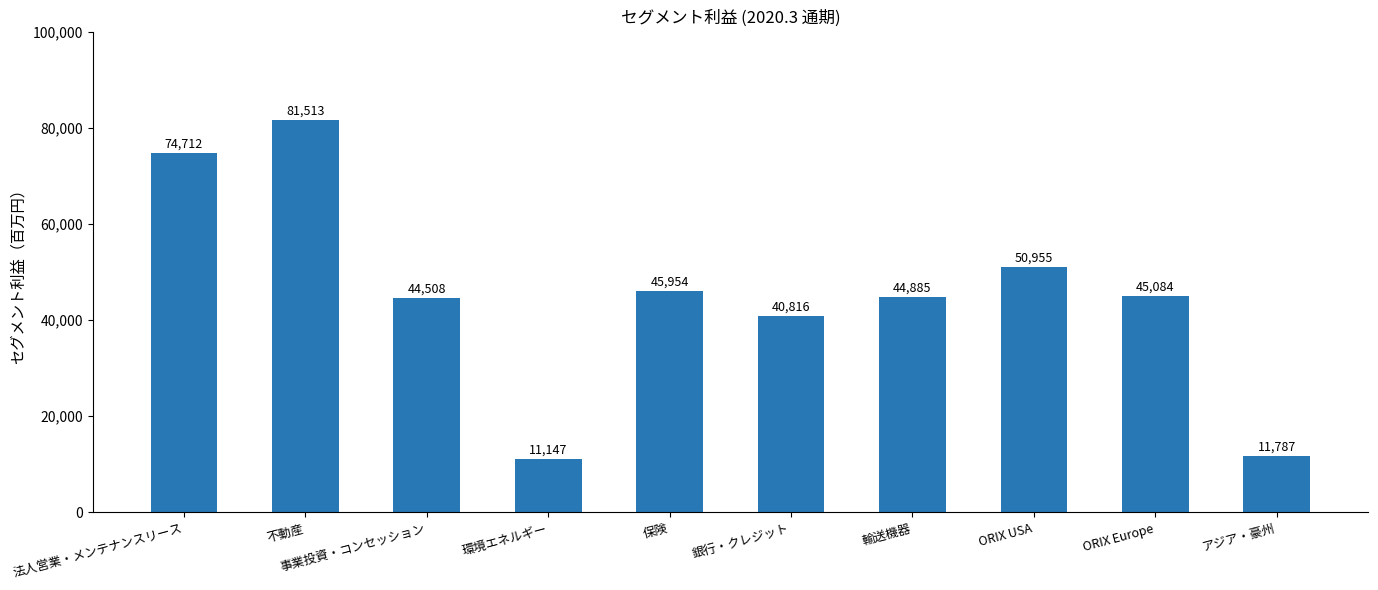

Count the number of categories in the chart.

10